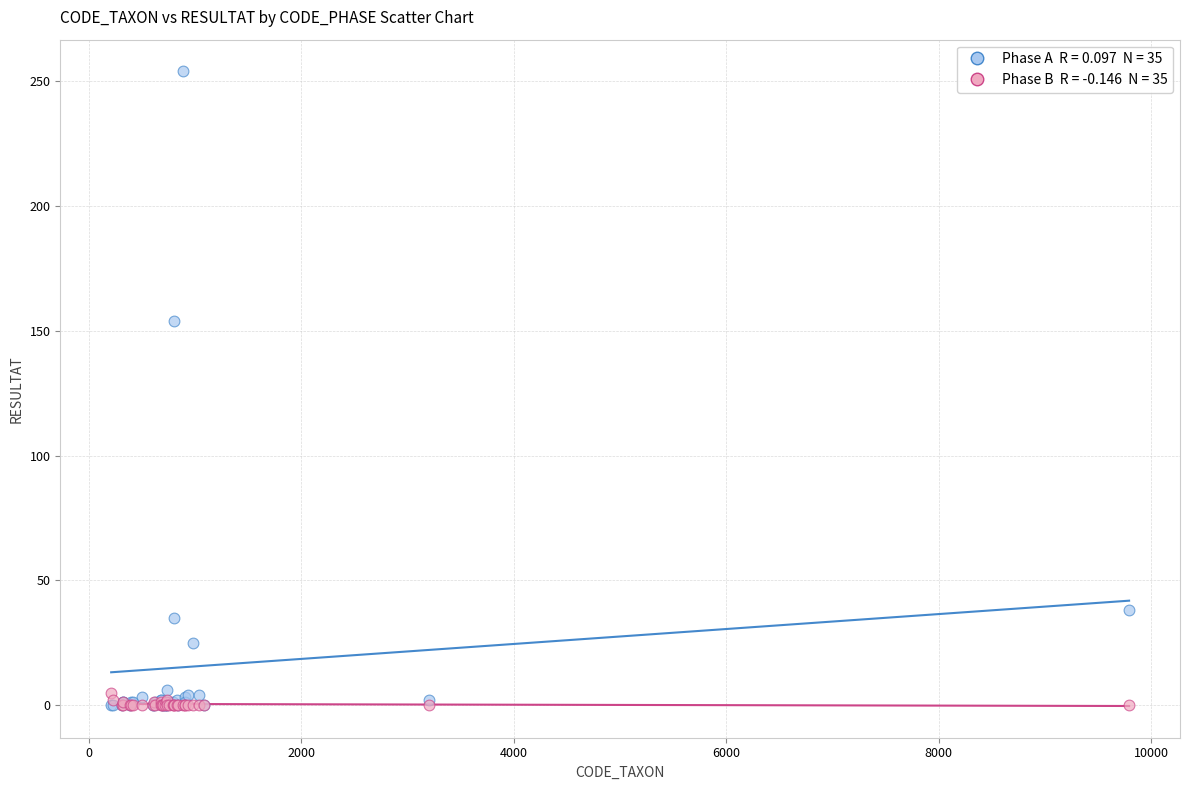

Across all series, what Y value is closest to 127?

154